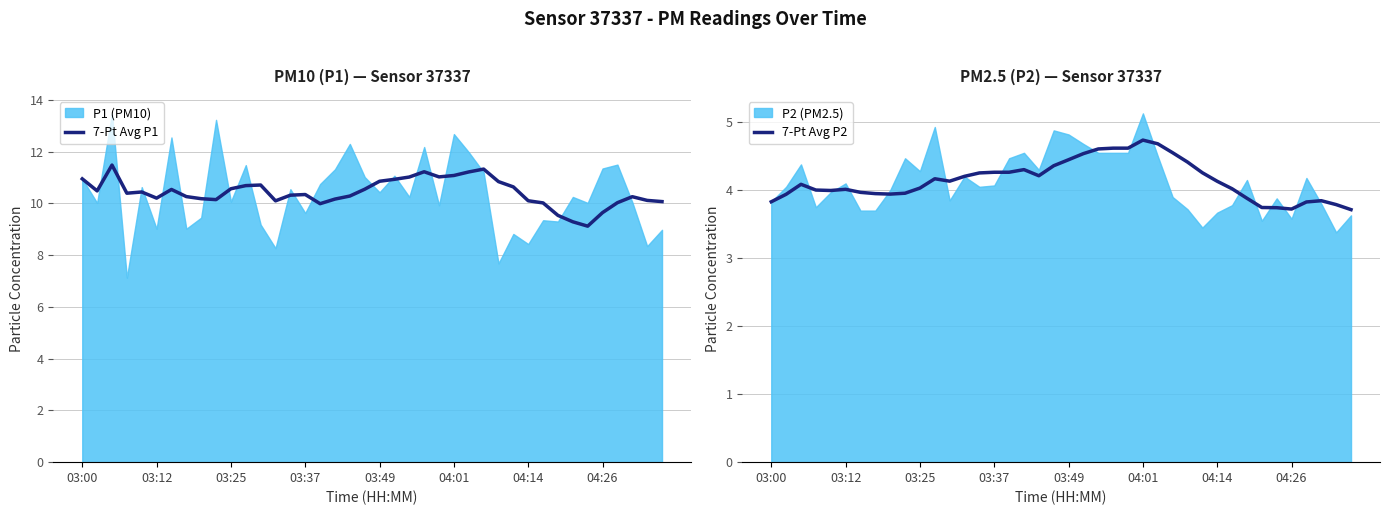

How many distinct data groups are displayed?

2